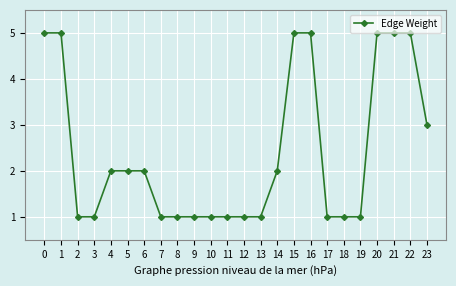

What is the sum of the values at 20 and 21?

10